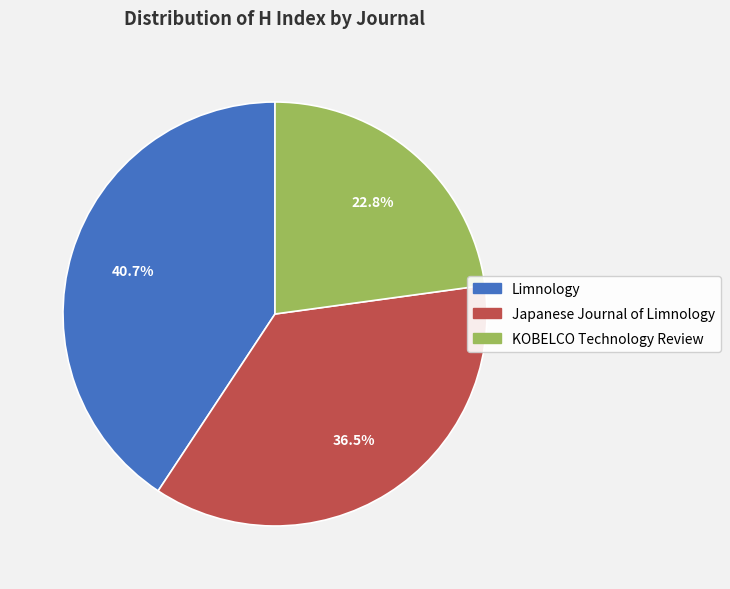

What is the ratio of the value at Limnology to the value at Japanese Journal of Limnology?

1.1